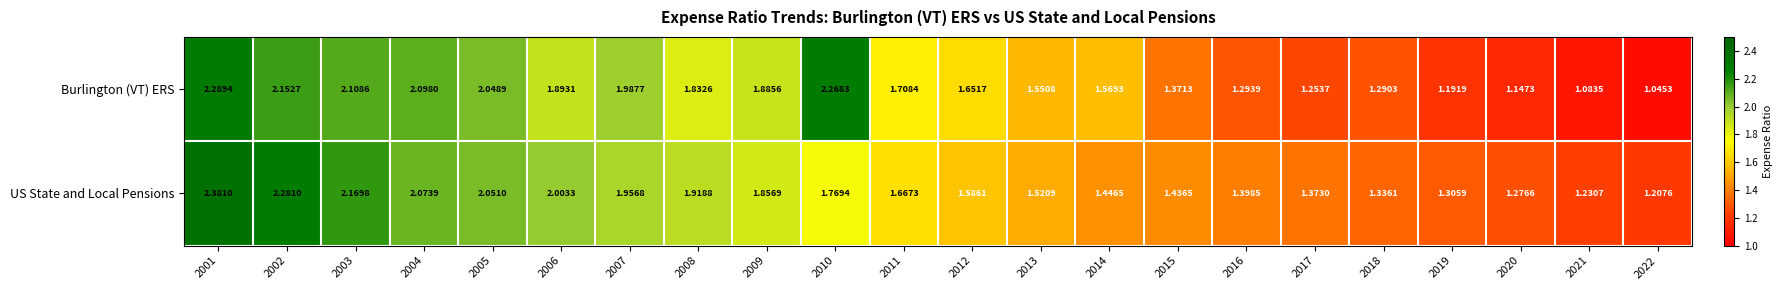

At how many categories does at least one series exceed 1?

22